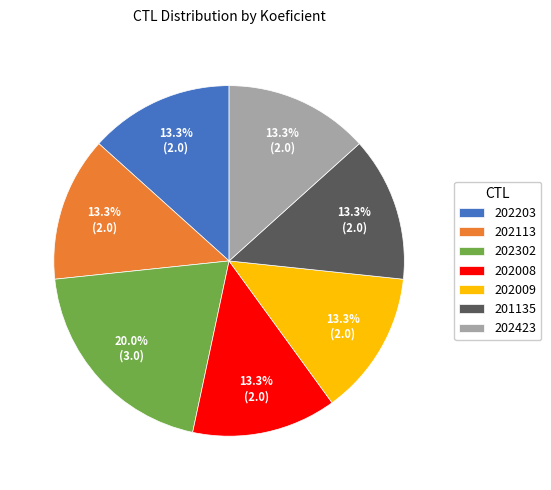

To the nearest percent, what portion does 202302 represent?

20%